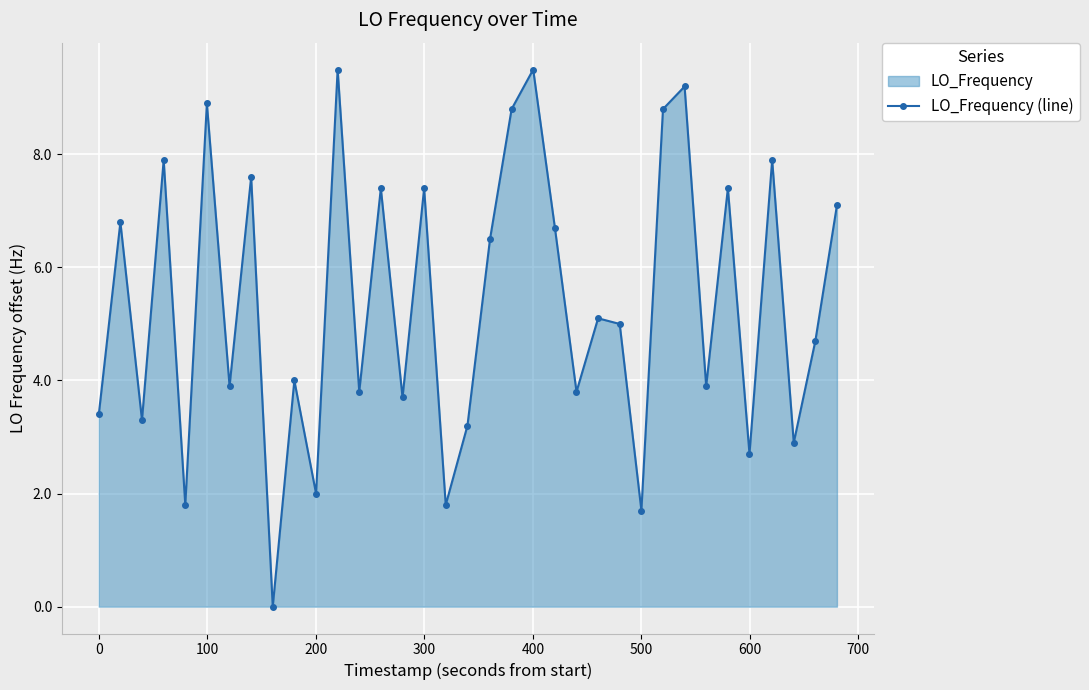

What is the difference between the maximum and minimum values?

9.5